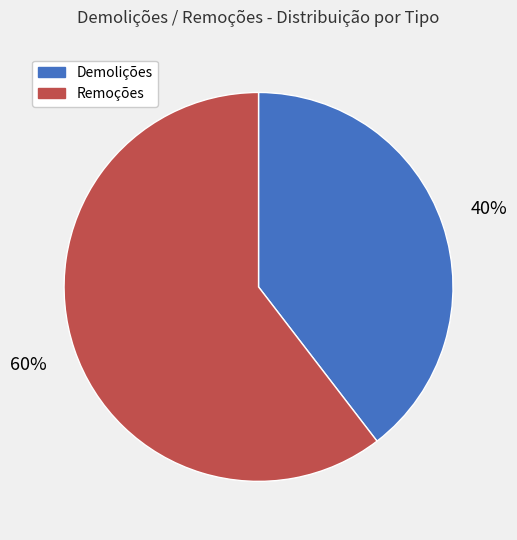

To the nearest percent, what is the average slice percentage?

50%